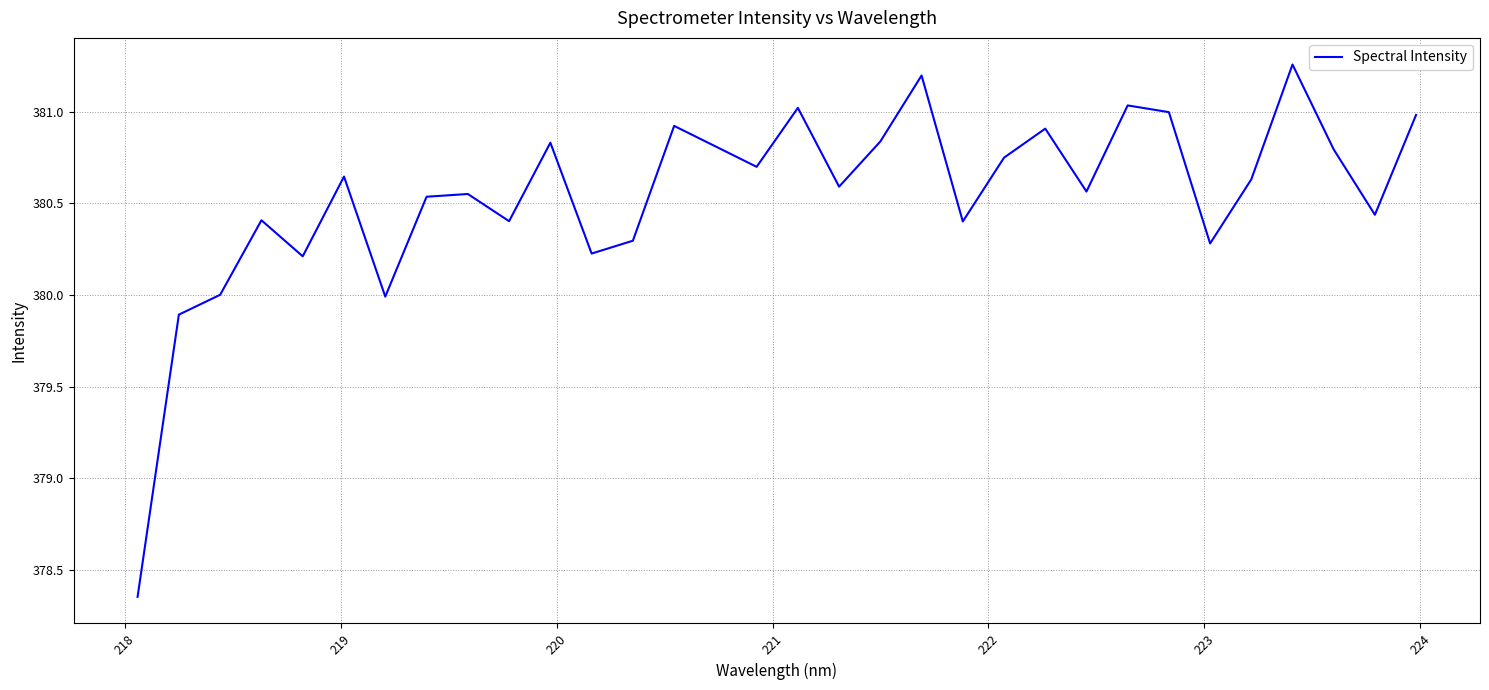

What is the difference between the maximum and minimum values?

2.9